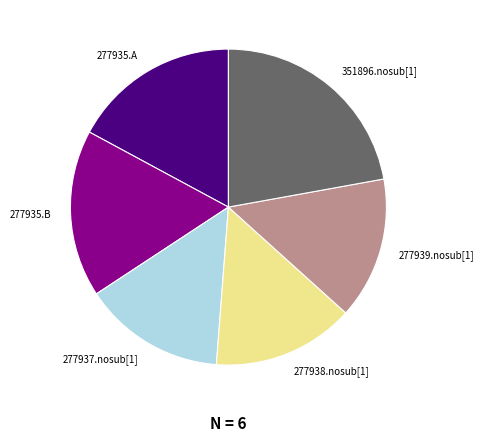

Is there any slice that represents more than half of the pie?

No